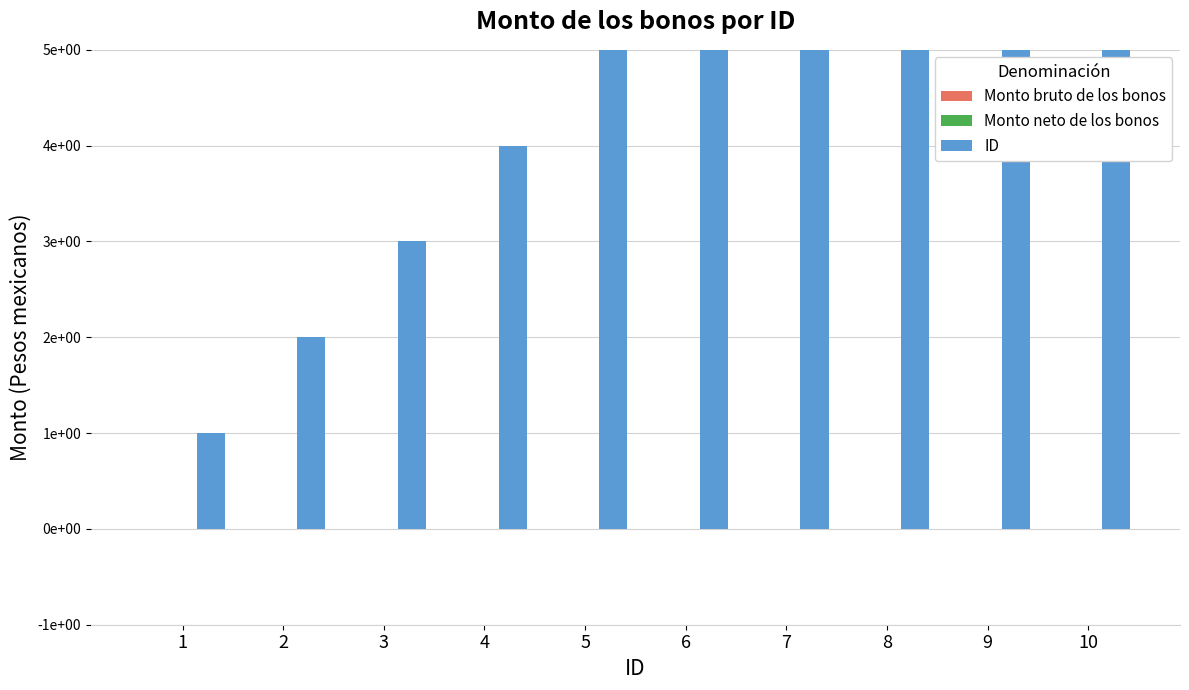

List the labels in order of Monto bruto de los bonos value, smallest first.

1, 2, 3, 4, 5, 6, 7, 8, 9, 10